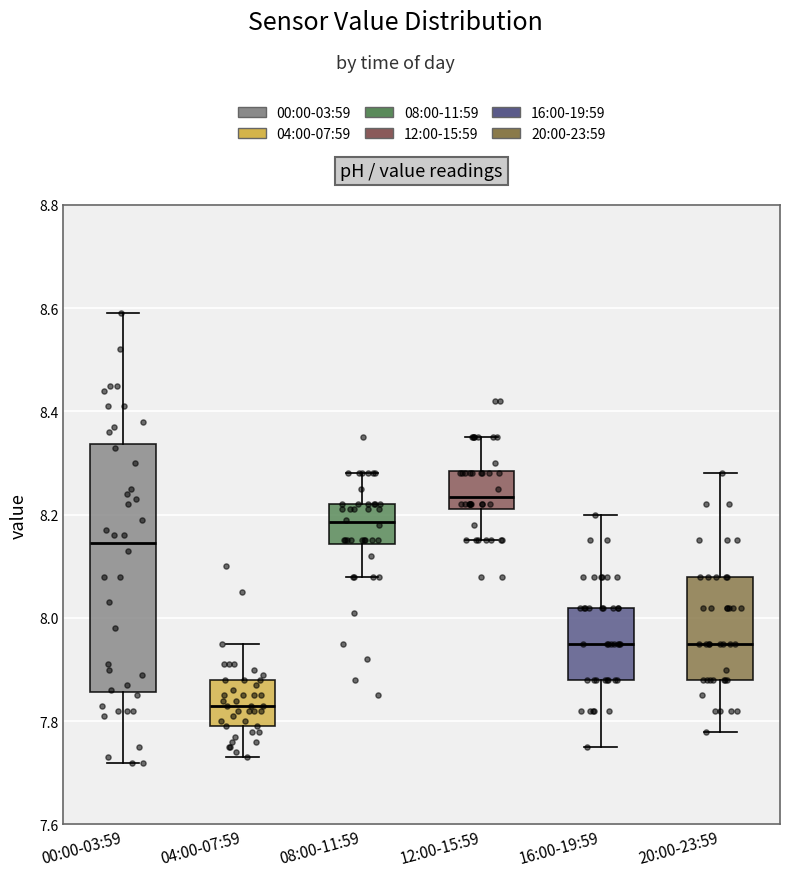

Which box has the highest median line?

12:00-15:59